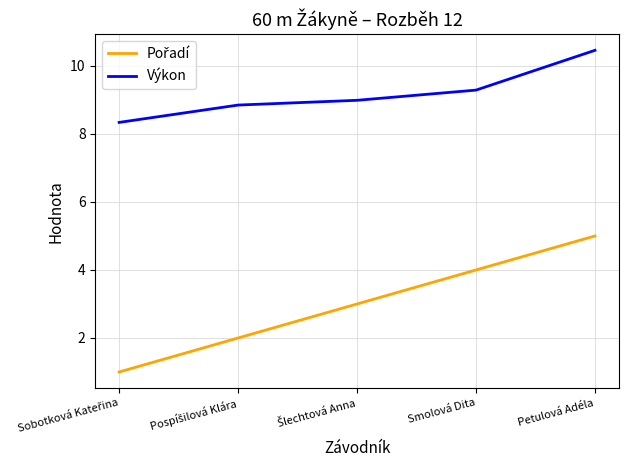

What is the difference between the maximum and minimum values in the Výkon series?

2.1